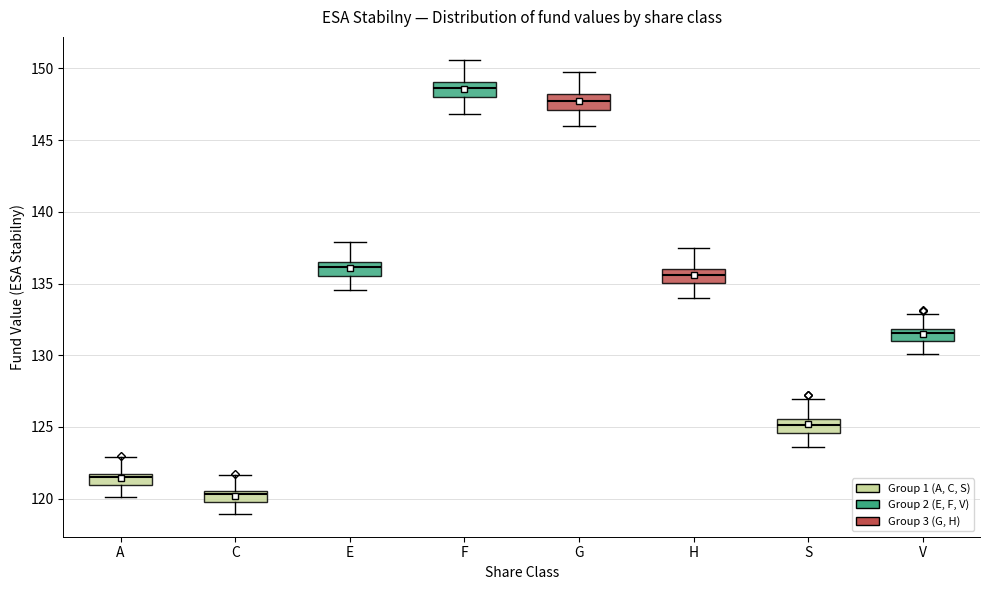

Reading left to right, read every box against the y-axis: the position of its median line, the range the box covers, and the ends of its whiskers. The values are not printed on the chart, so give them approximately, as read against the axis.

A: median 121.5 (just below the box's upper edge), box 121.0 to 121.5, whiskers 120.0 to 123.0
C: median 120.5 (just below the box's upper edge), box 119.5 to 120.5, whiskers 119.0 to 121.5
E: median 136.0, box 135.5 to 136.5, whiskers 134.5 to 138.0
F: median 148.5, box 148.0 to 149.0, whiskers 147.0 to 150.5
G: median 148.0 (inside the box), box 147.0 to 148.0, whiskers 146.0 to 150.0
H: median 135.5, box 135.0 to 136.0, whiskers 134.0 to 137.5
S: median 125.0, box 124.5 to 125.5, whiskers 123.5 to 127.0
V: median 131.5, box 131.0 to 132.0, whiskers 130.0 to 133.0